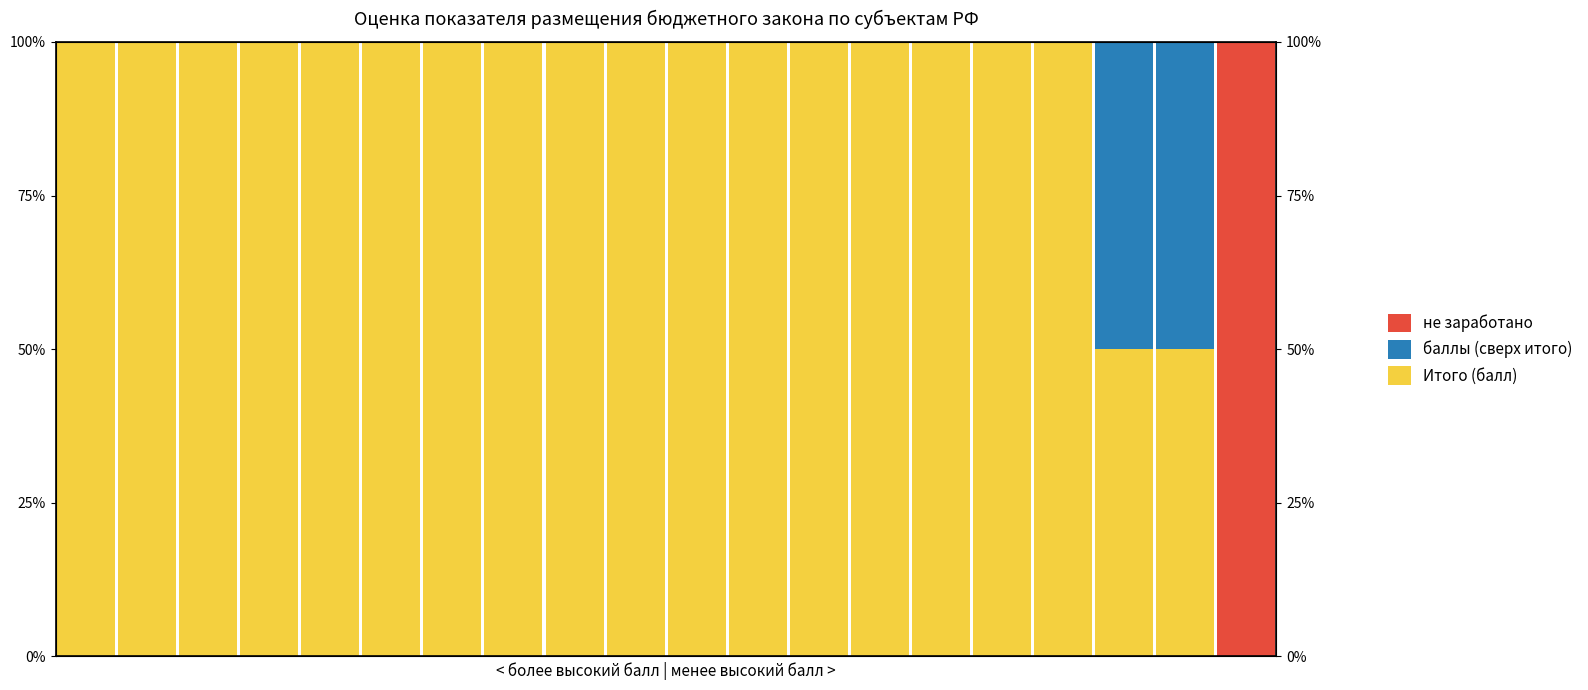

What is the value of the Итого (балл) bar at the 19th from the left?

0.5